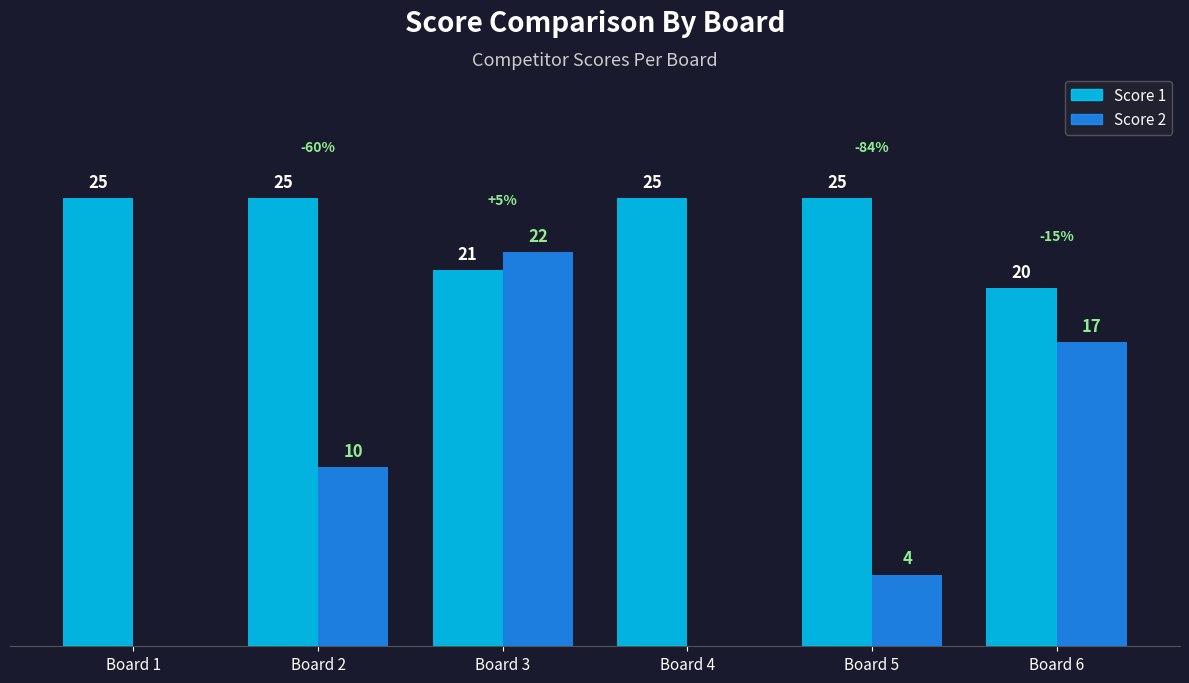

Where is Score 2 nearest to the value 11?

Board 2